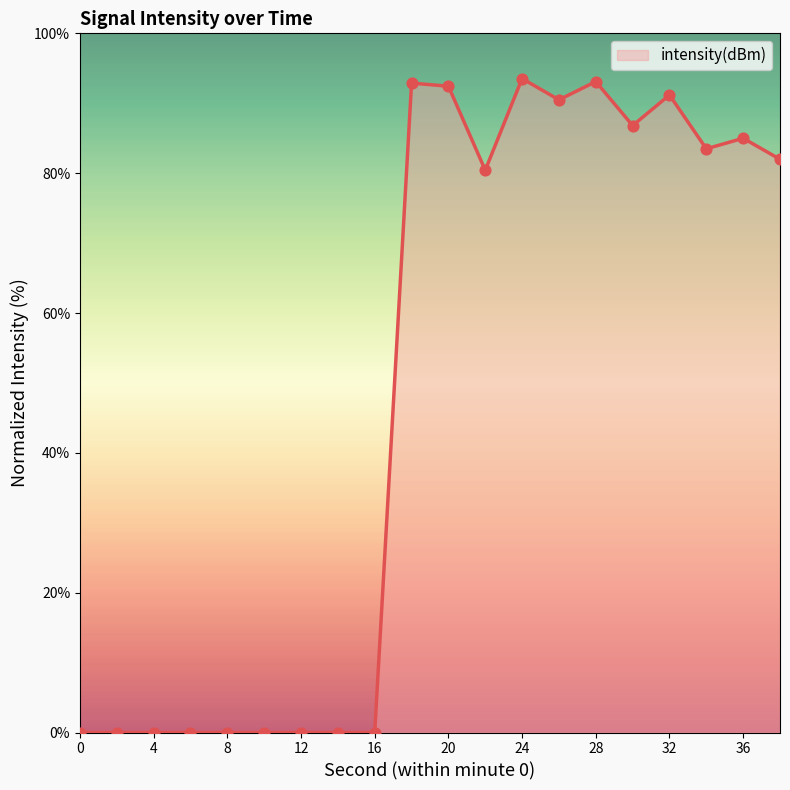

What is the maximum value shown in the chart?

93.5